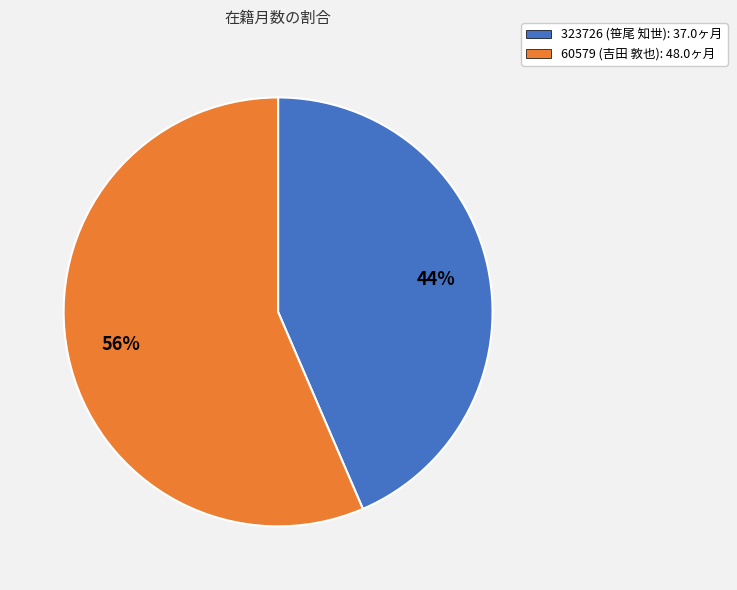

Do 60579 (吉田 敦也) and 323726 (笹尾 知世) together represent more than half of the pie?

Yes